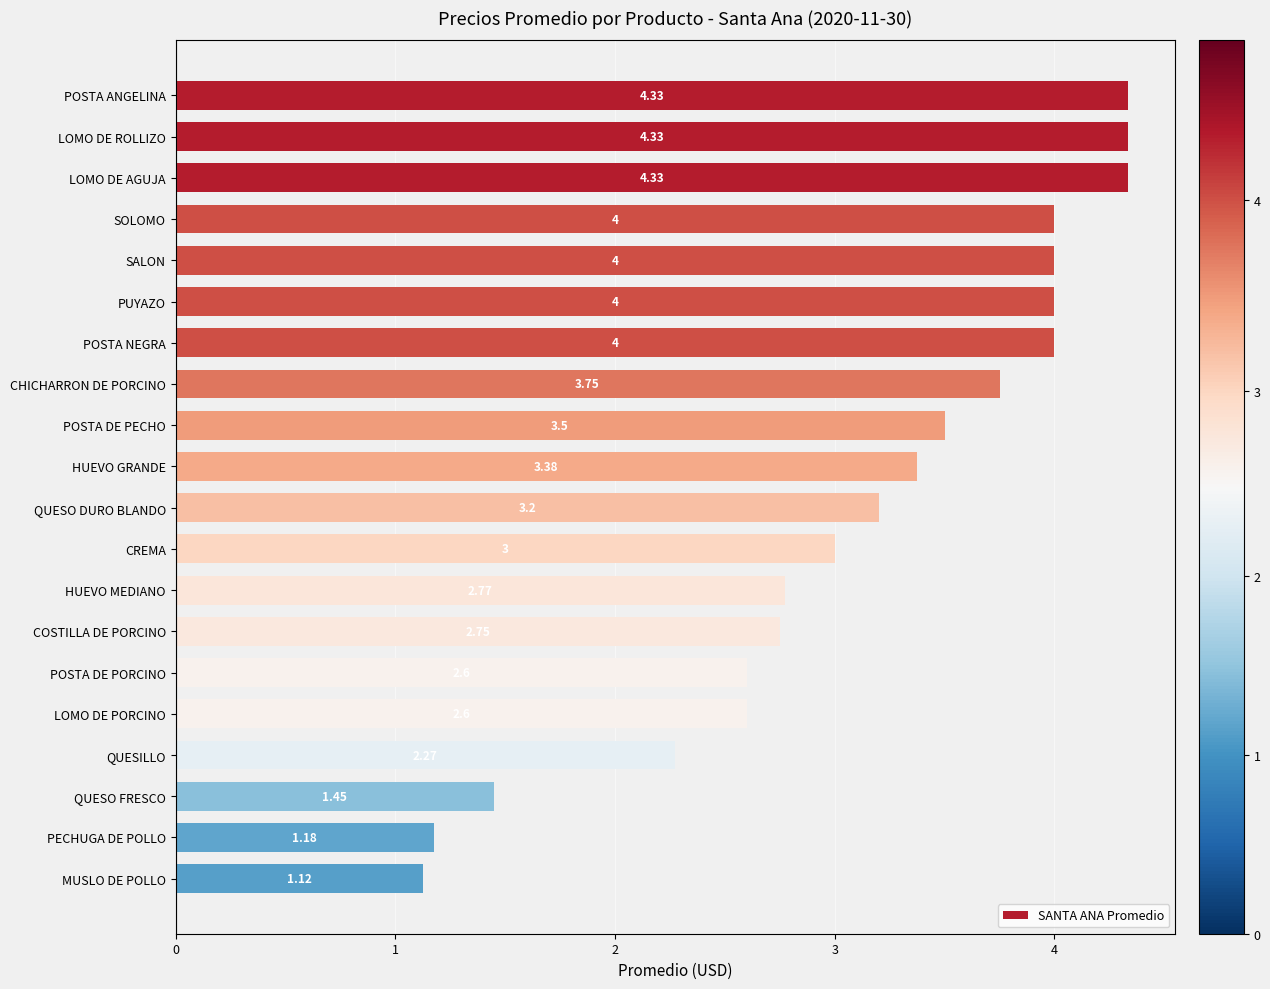

Between LOMO DE ROLLIZO and POSTA NEGRA, which is larger?

LOMO DE ROLLIZO